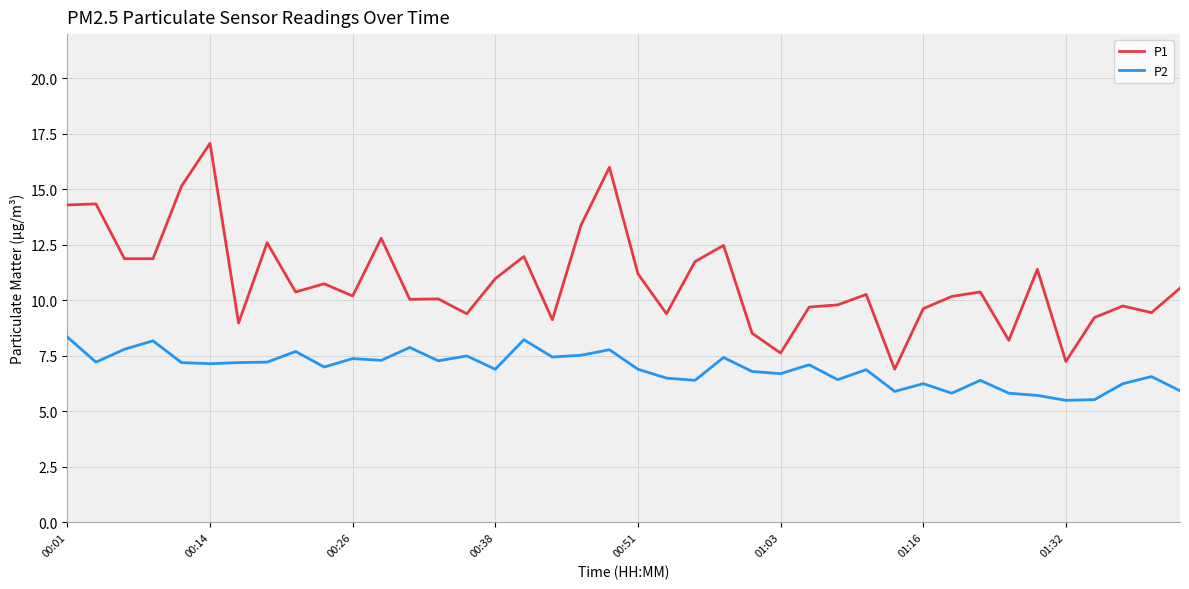

Which series has the largest total across all categories?

P1